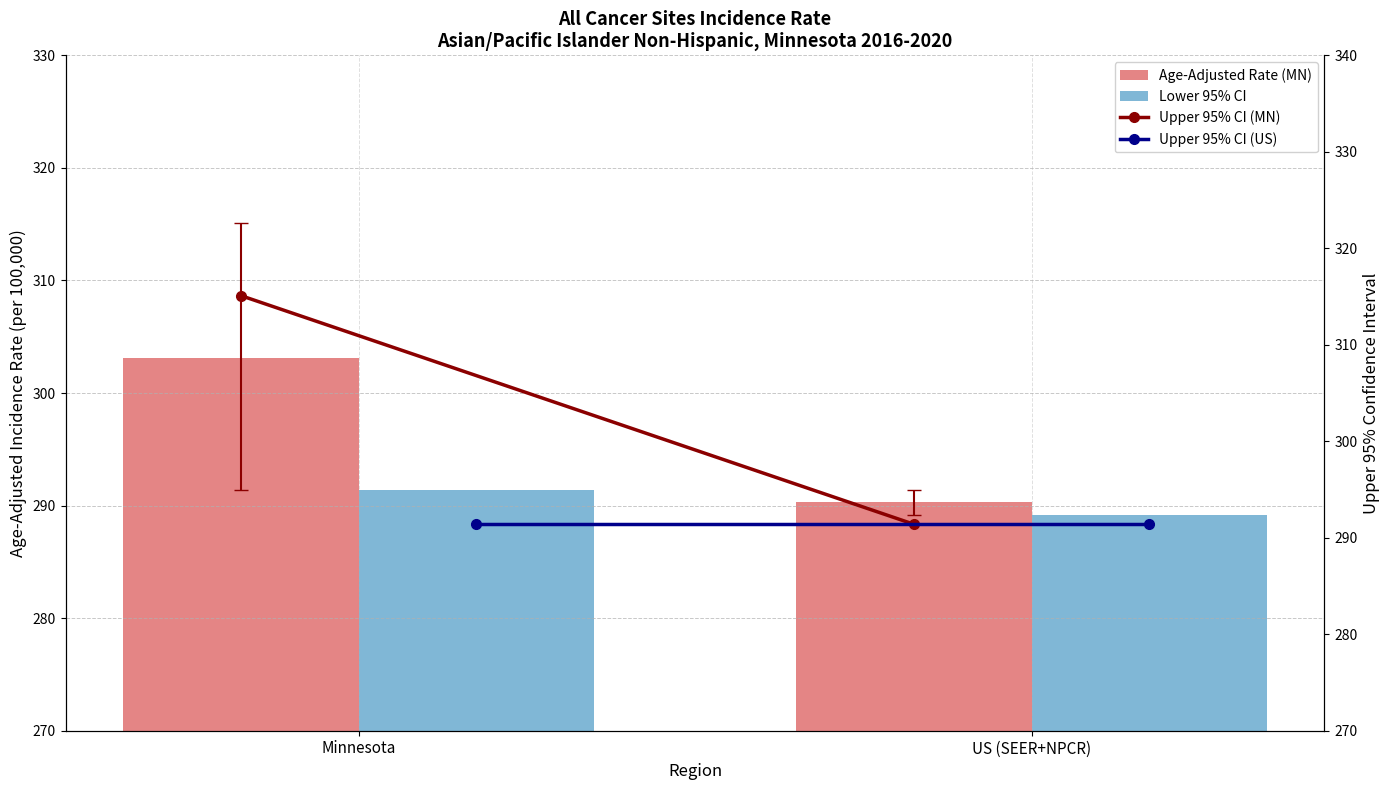

True or false: Upper 95% CI (MN) has a value of 477.4 at US (SEER+NPCR).

False